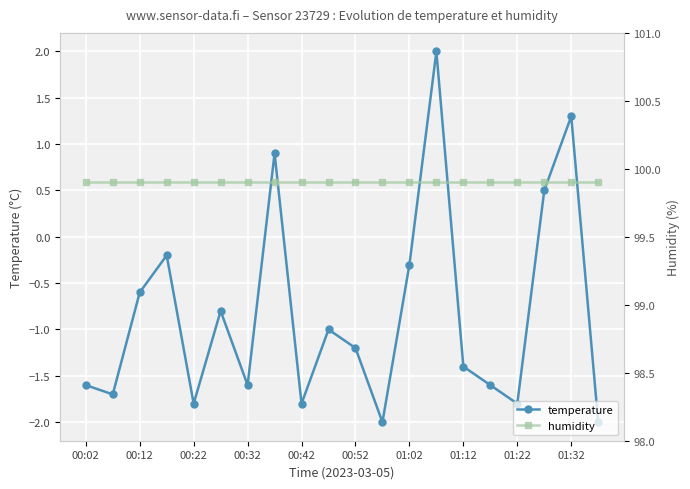

Is it true that temperature equals -2.2 at 00:32?

False